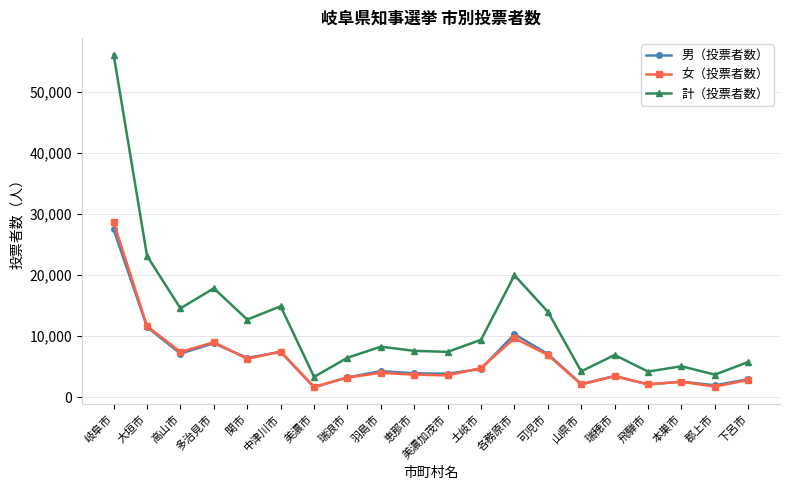

Count the number of data series in this chart.

3